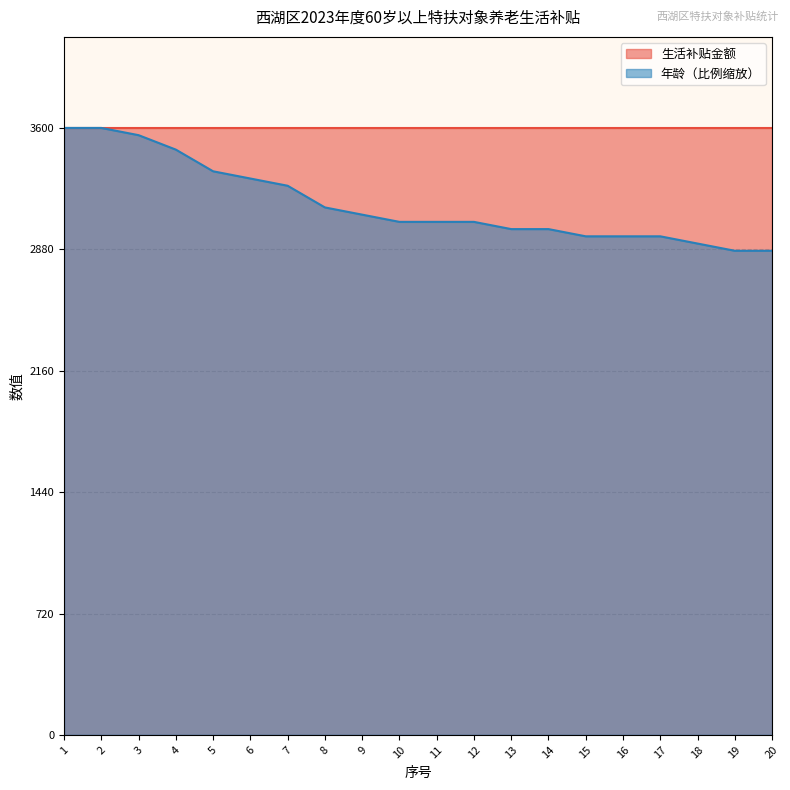

List the labels in order of value, largest first.

1, 2, 3, 4, 5, 6, 7, 8, 9, 10, 11, 12, 13, 14, 15, 16, 17, 18, 19, 20